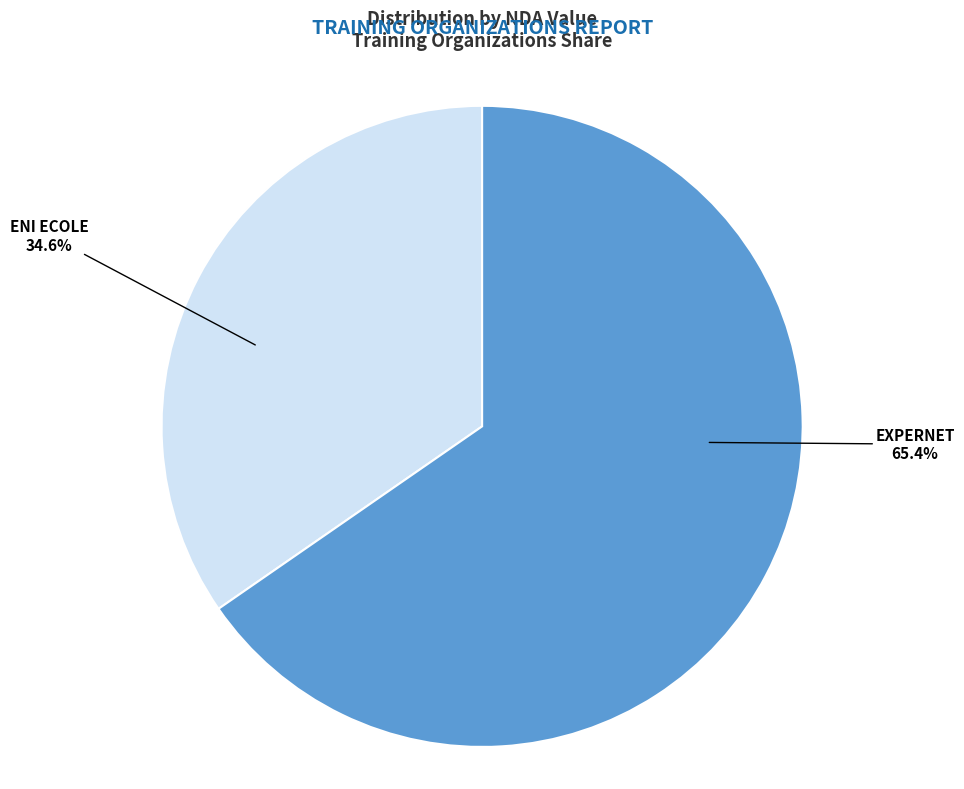

Does any single category account for the majority?

Yes